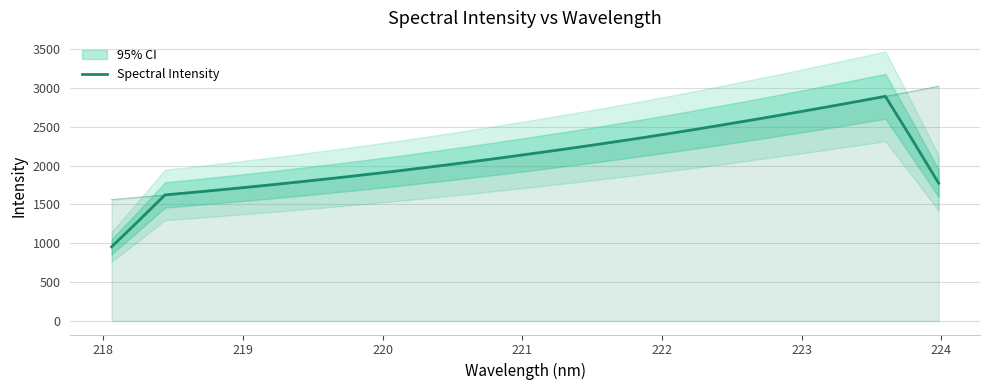

True or false: there are more than 2 points higher than both neighbors.

False